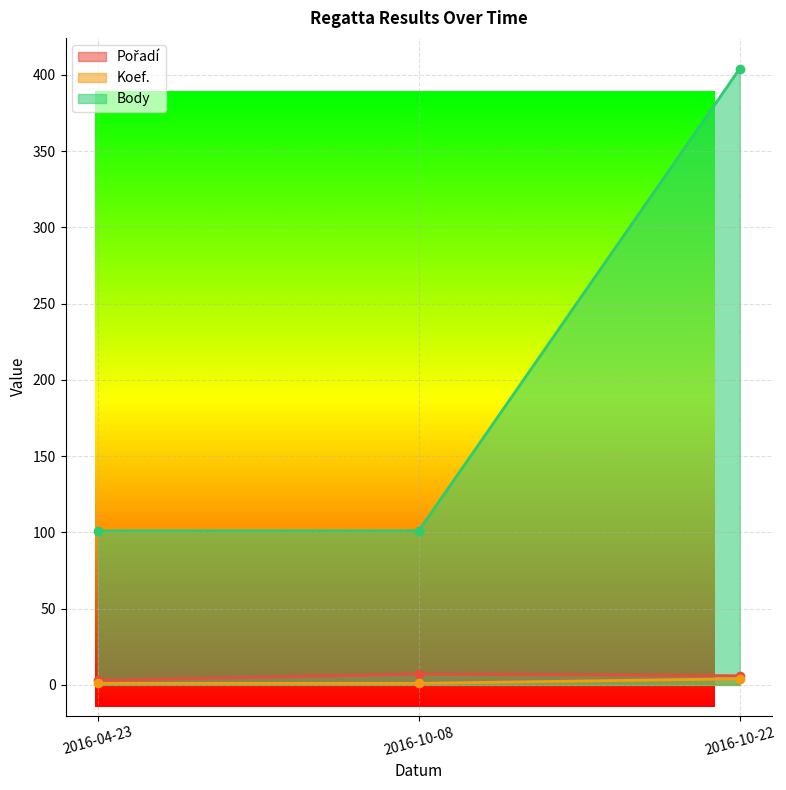

Which series has the largest total across all categories?

Body